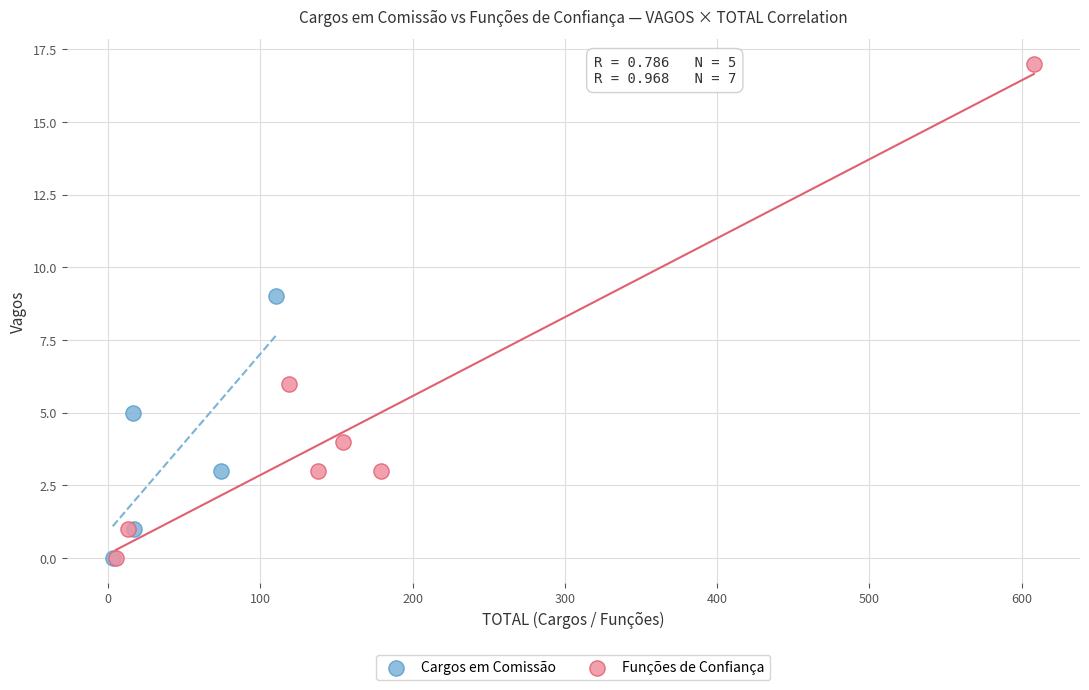

Which series has the largest Y range (max minus min)?

Funções de Confiança